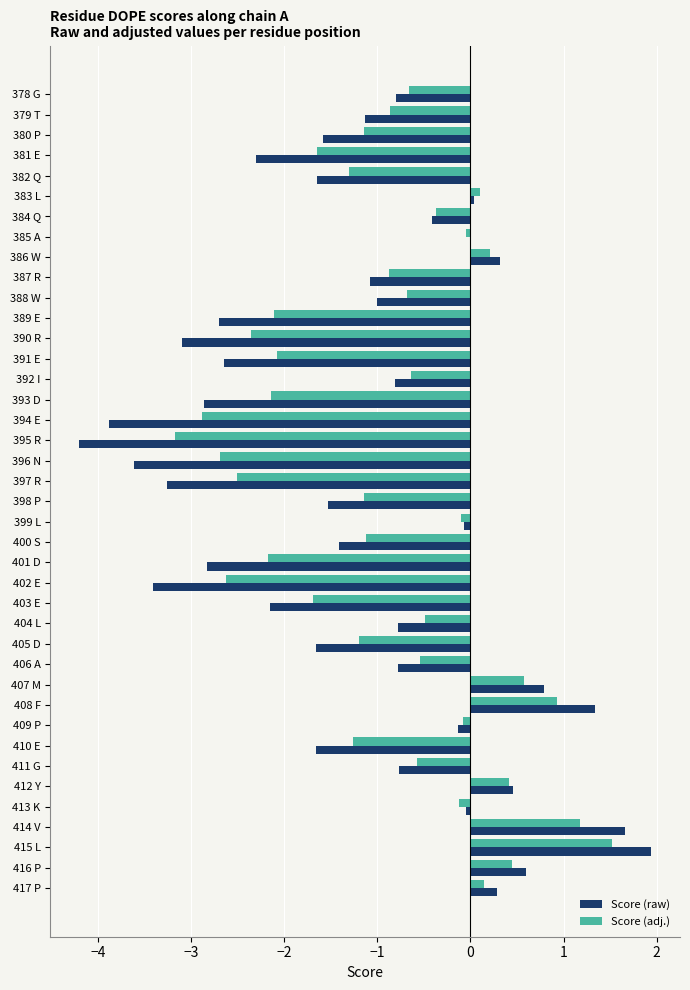

Rank the series by their maximum value, from lowest to highest.

Score (adj.), Score (raw)